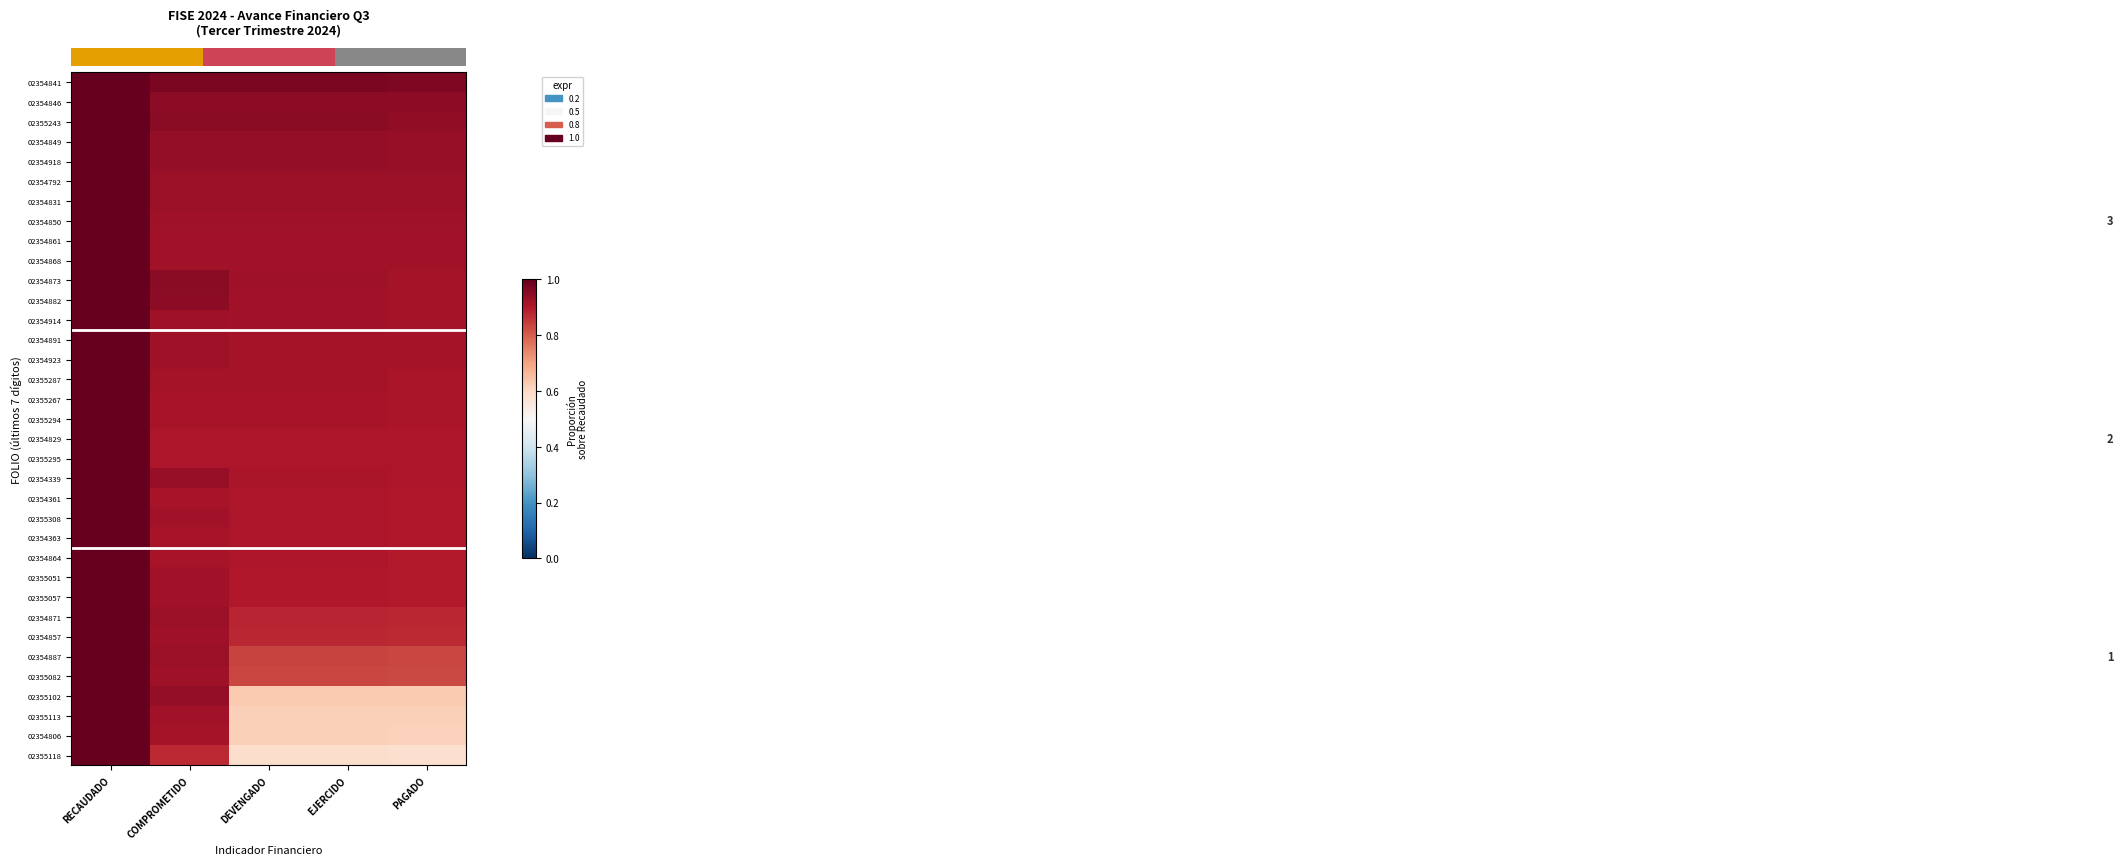

What is the difference between the highest and lowest values at PAGADO?

0.4